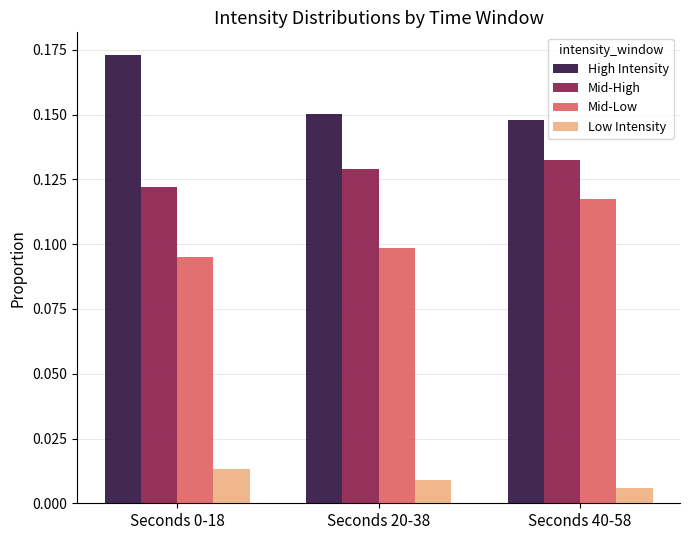

At how many categories does at least one series exceed 0?

3